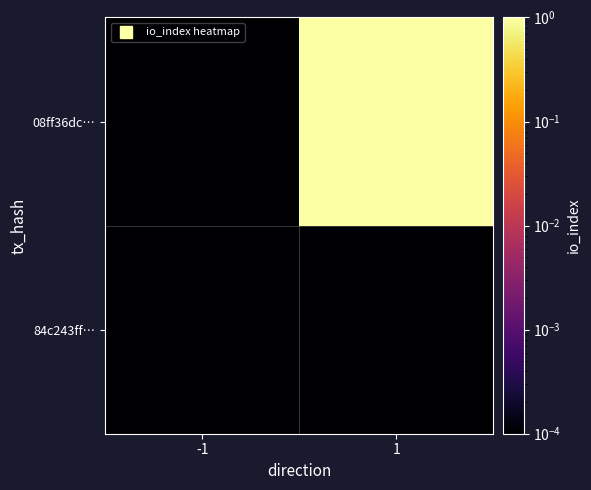

Rank the series by their average value, from lowest to highest.

84c243ff…, 08ff36dc…